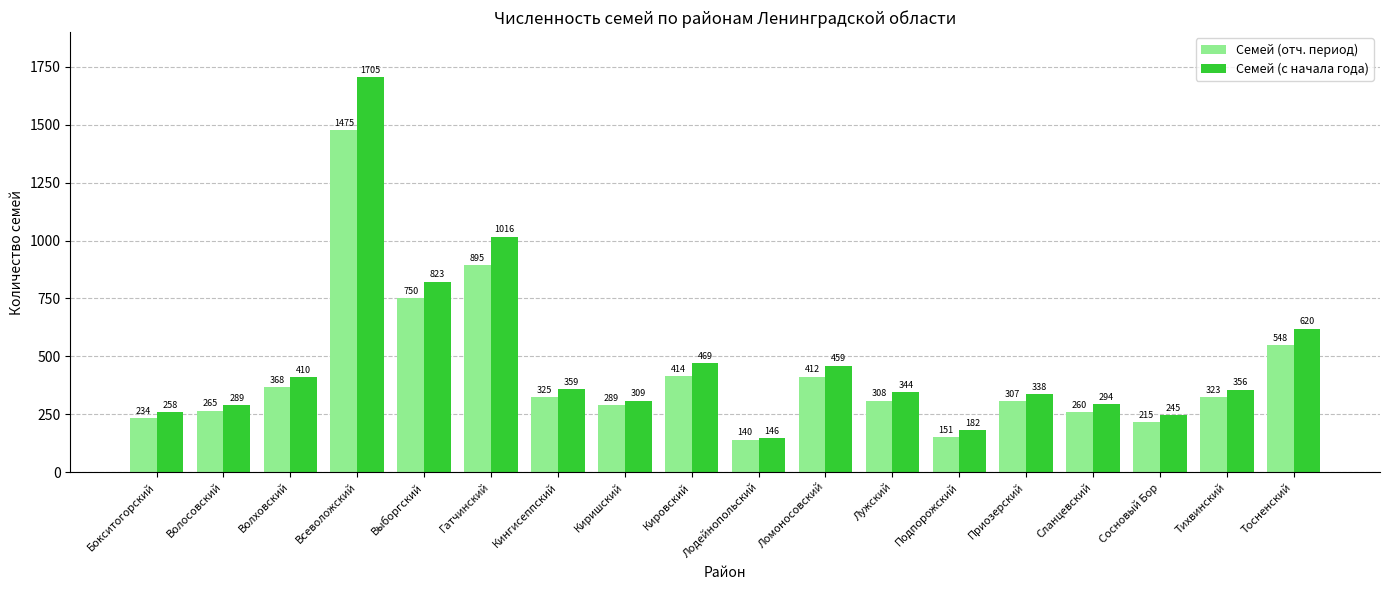

What is the difference between the highest and lowest values at Тосненский?

72